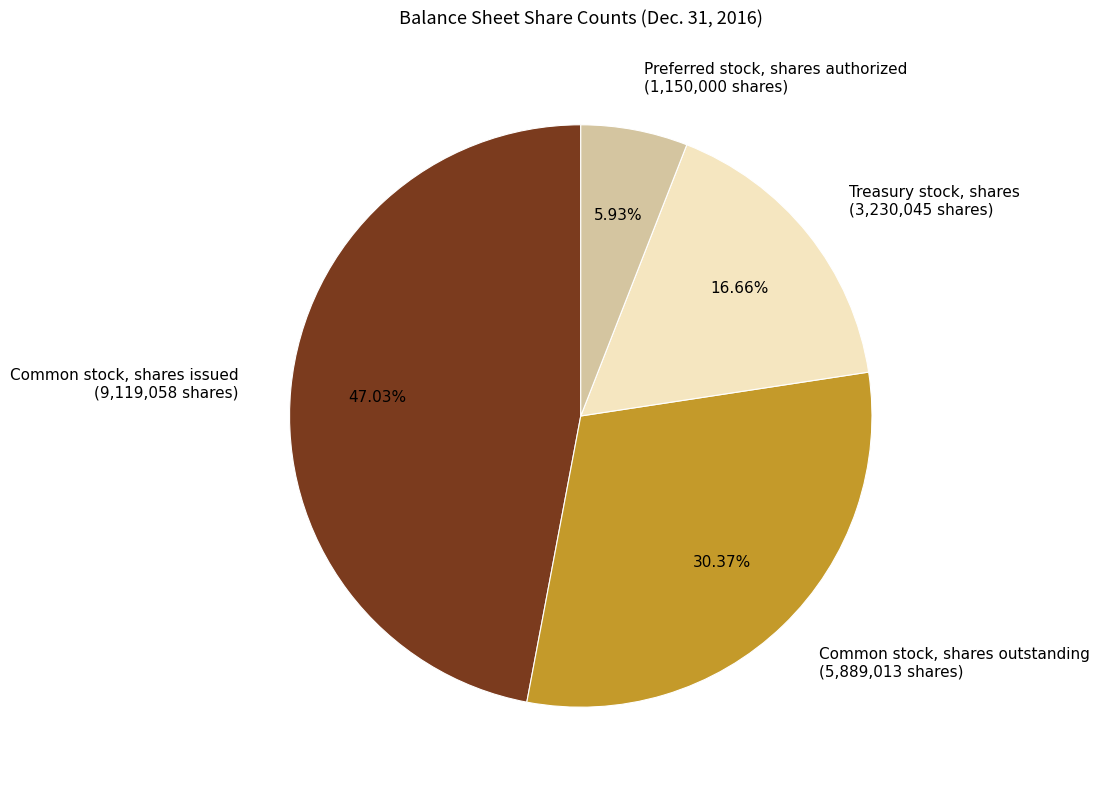

Count the number of slices in the pie.

4